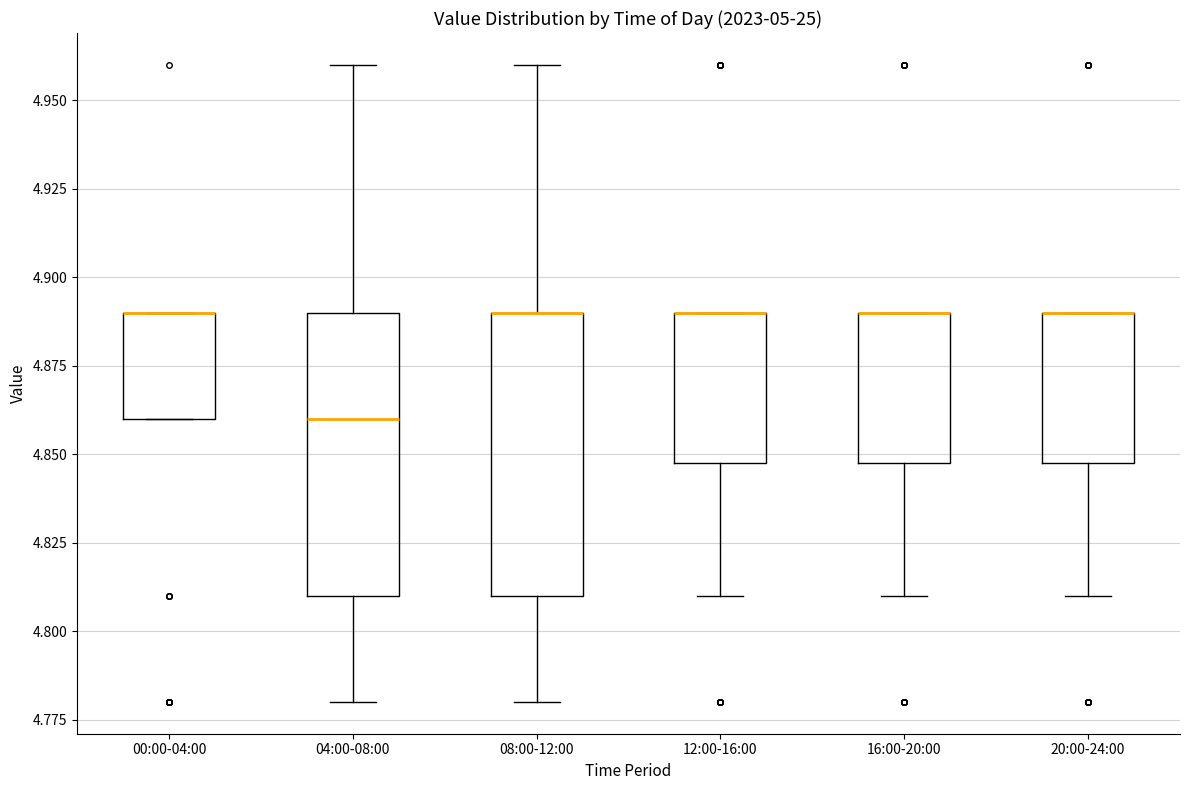

Where is the upper edge of the box for 20:00-24:00 on the y-axis? The values are not printed on the chart, so give them approximately, as read against the axis.

4.89